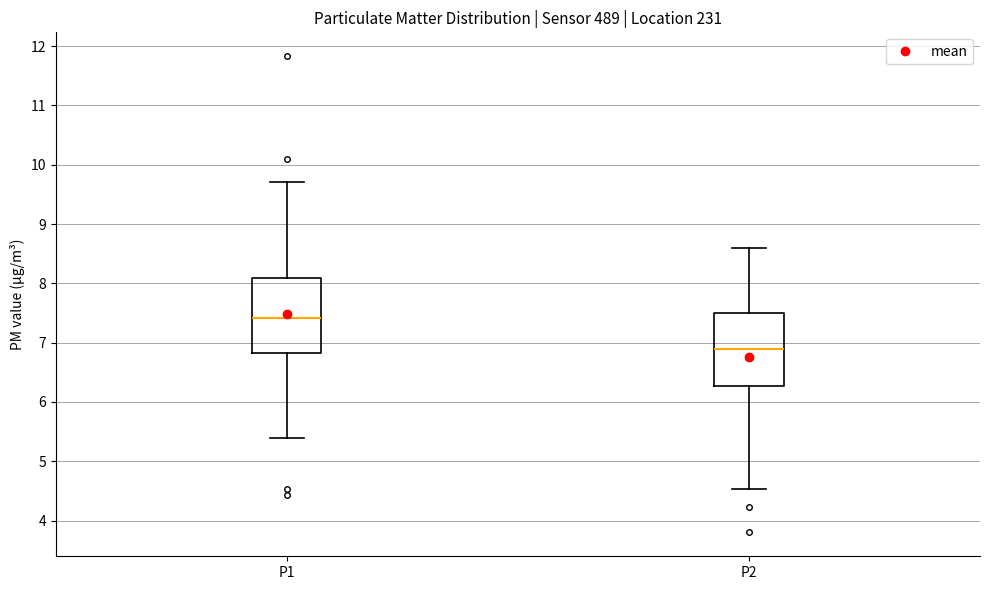

Where does the median line of the box for P2 sit on the y-axis? The values are not printed on the chart, so give them approximately, as read against the axis.

6.9